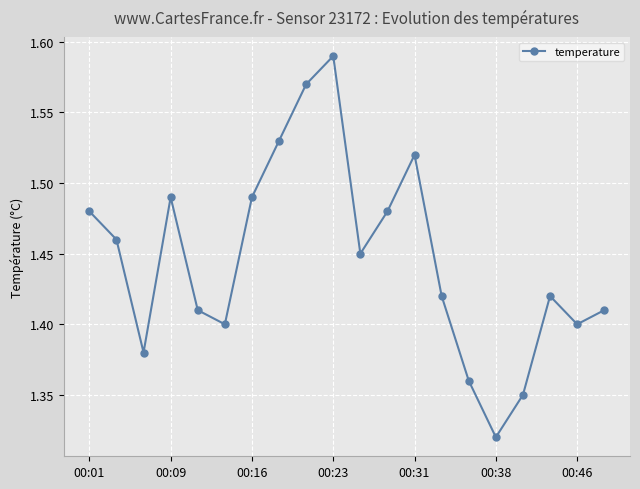

How many interior local peaks (higher than both neighbors) does the data have?

4